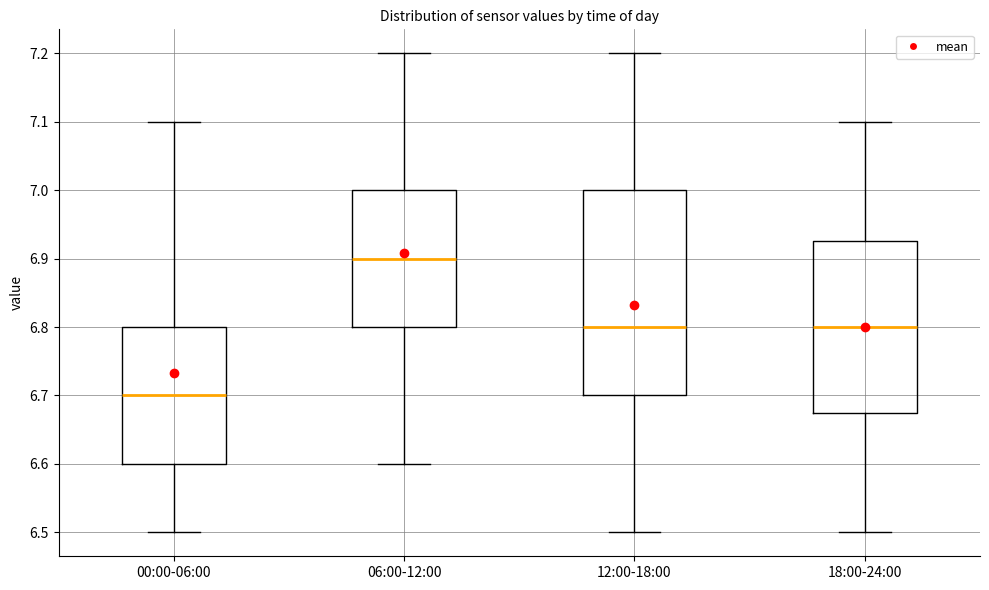

Which box's median line is the highest?

06:00-12:00